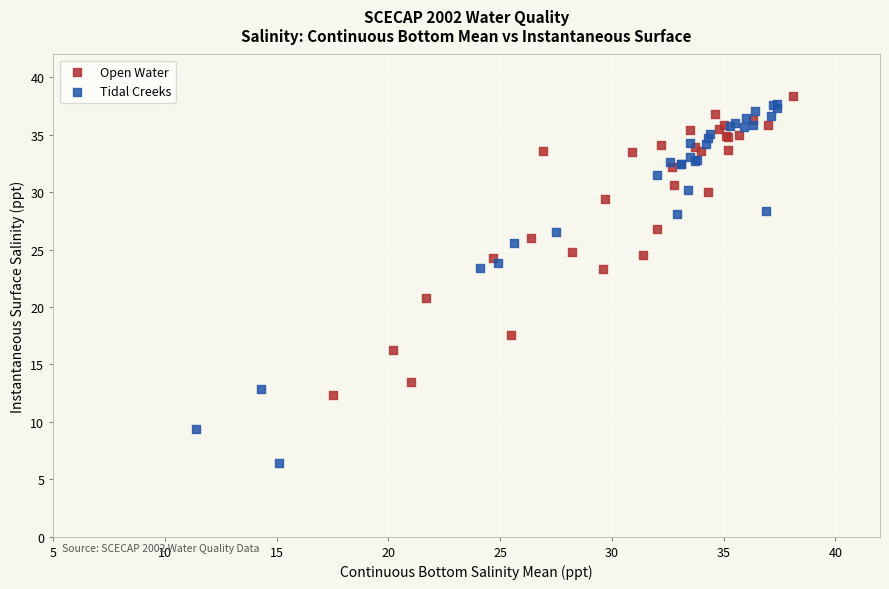

Which series has the largest Y range (max minus min)?

Tidal Creeks